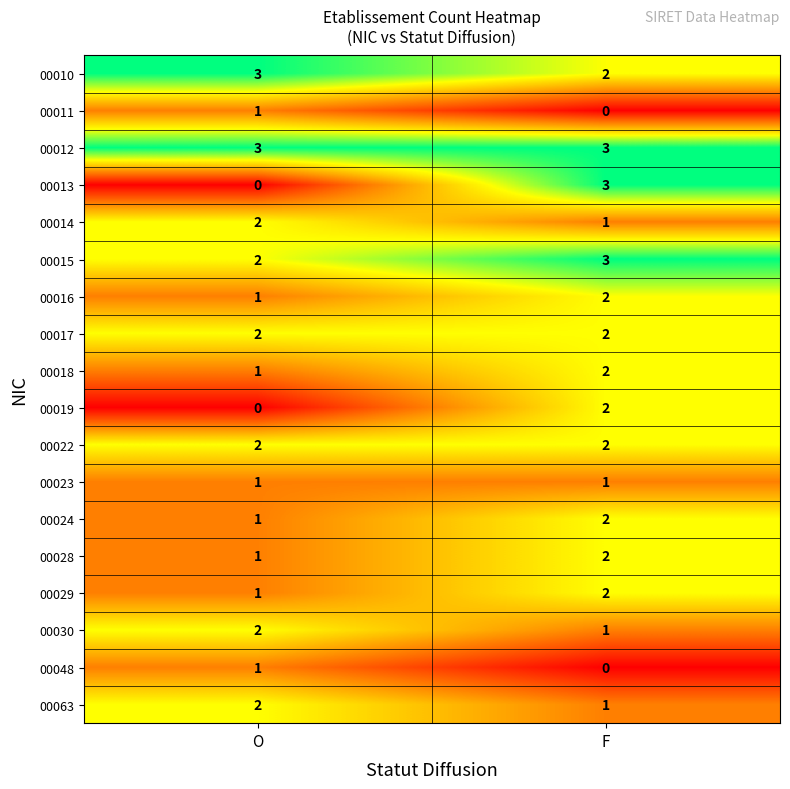

What is the maximum value shown in the chart?

3